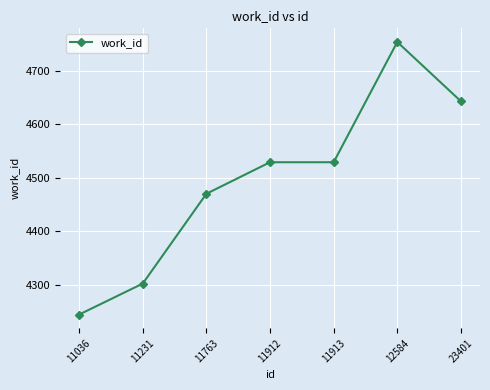

How many values are below 4529?

3